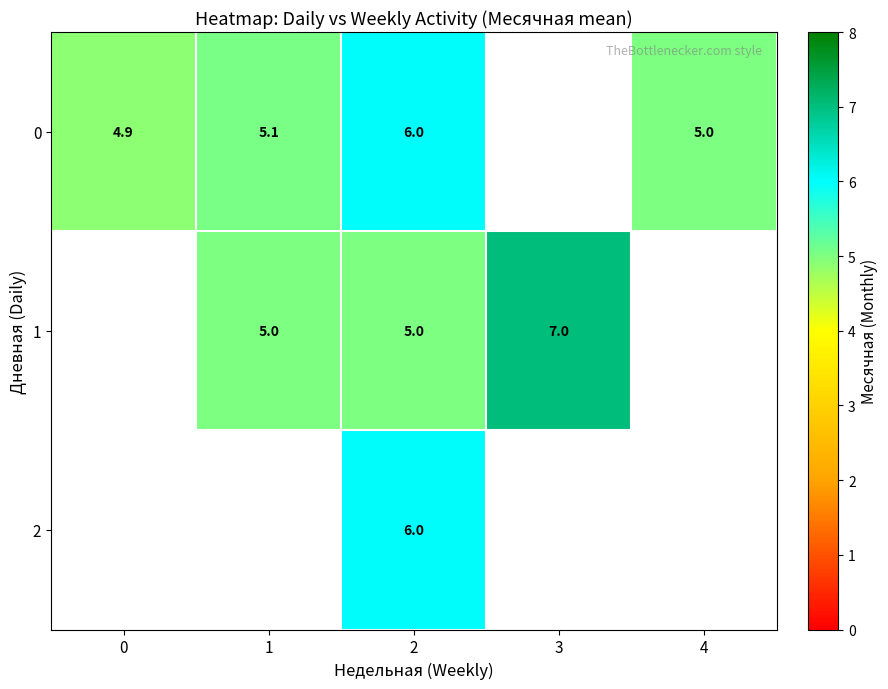

Is it true that 0 equals 6.0 at 2?

True